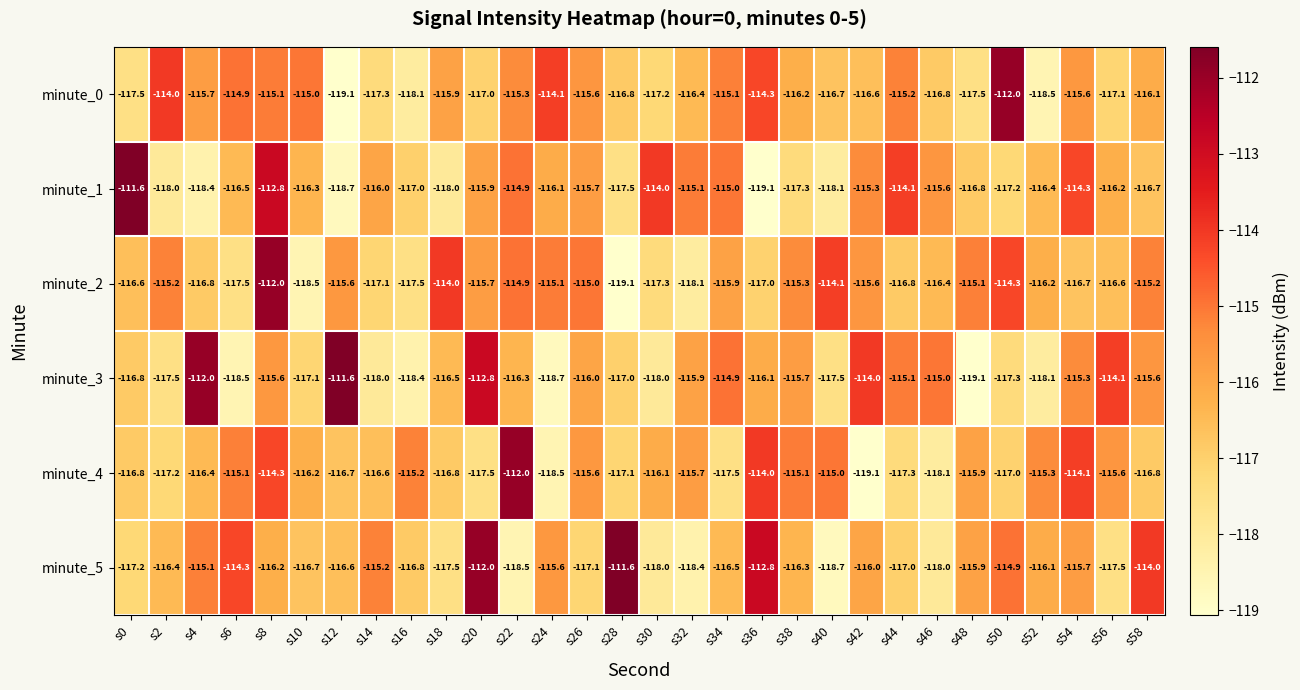

At s40, list the series in order from largest to smallest.

minute_2, minute_4, minute_0, minute_3, minute_1, minute_5